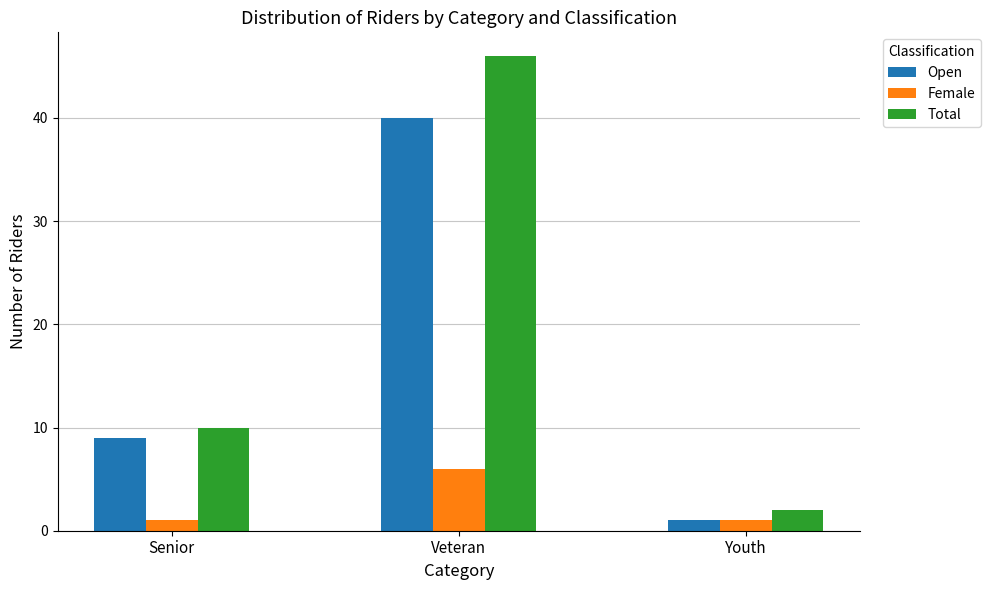

How many values in the Open series are below 9?

1